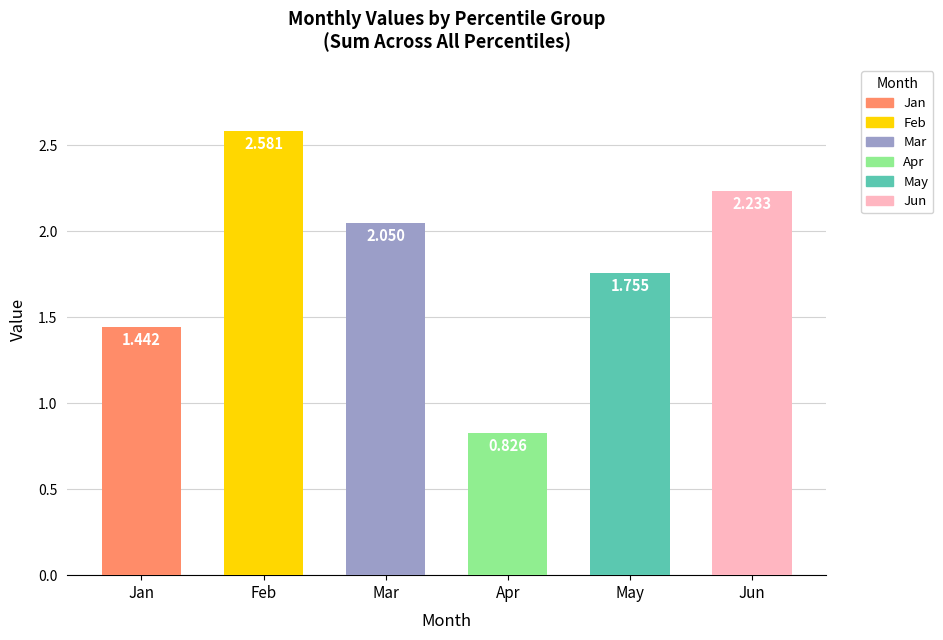

Count the number of data series in this chart.

6